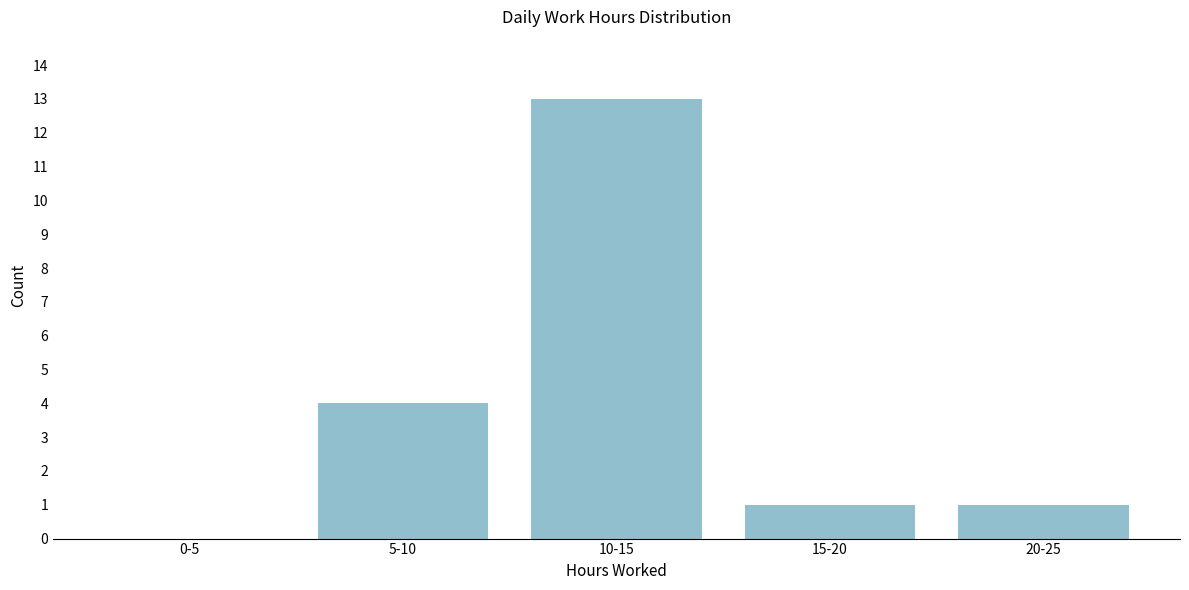

Reading left to right, transcribe all the data shown in this chart.

0-5=0	5-10=4	10-15=13	15-20=1	20-25=1